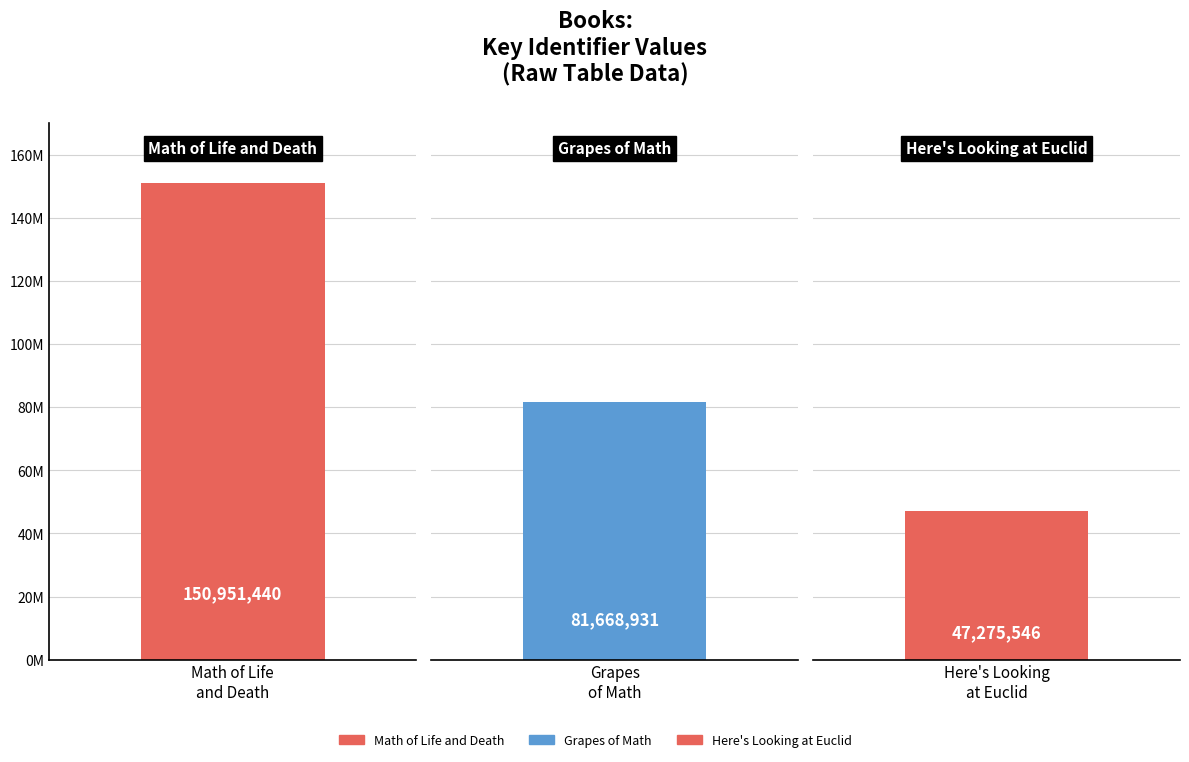

What is the maximum value shown in the chart?

150951440